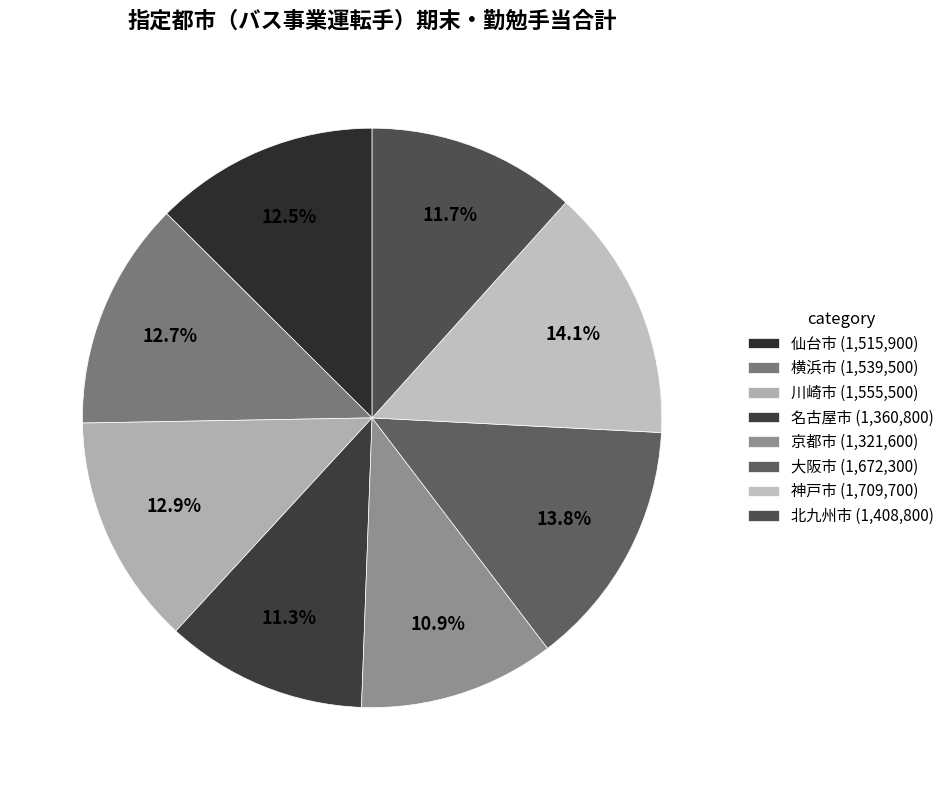

To the nearest percent, what is the average slice percentage?

12%